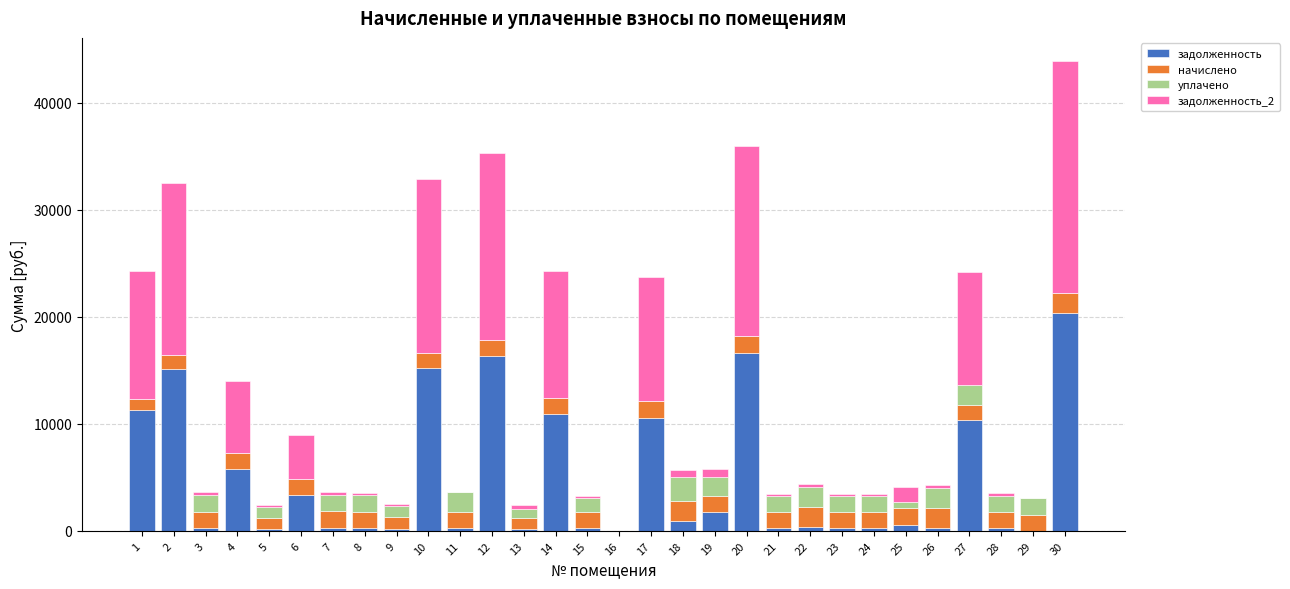

At which category is the sum across all series the highest?

30